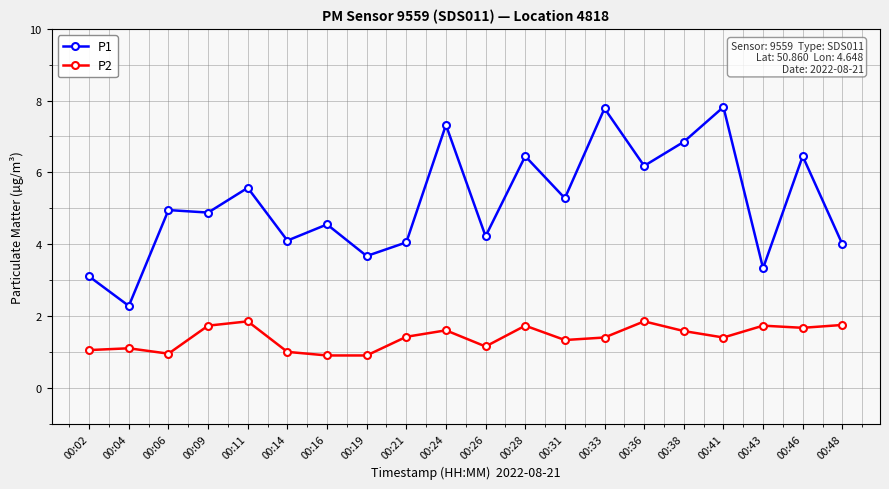

What is the value of the P1 point at the 3rd from the left?

5.0